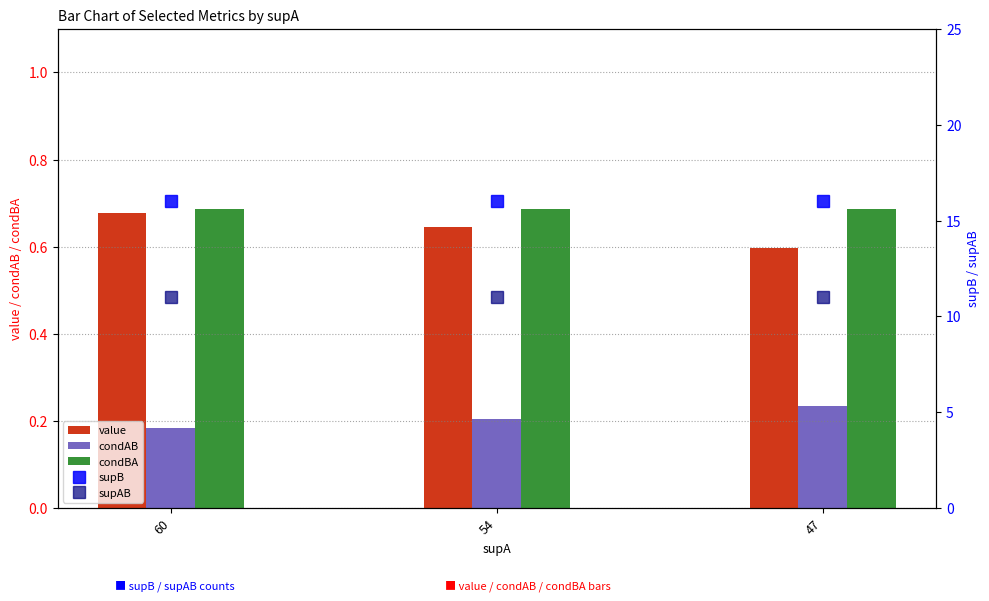

Is it true that supB equals 16.0 at 47?

True